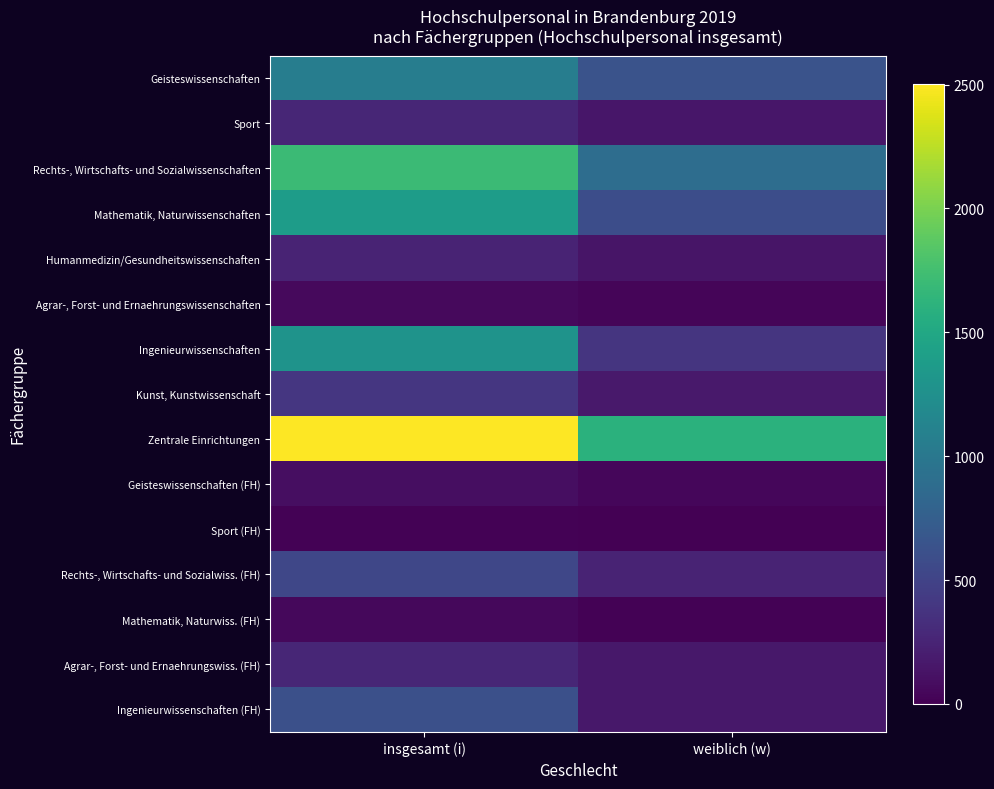

Between insgesamt (i) and weiblich (w), which series saw the biggest shift?

Zentrale Einrichtungen